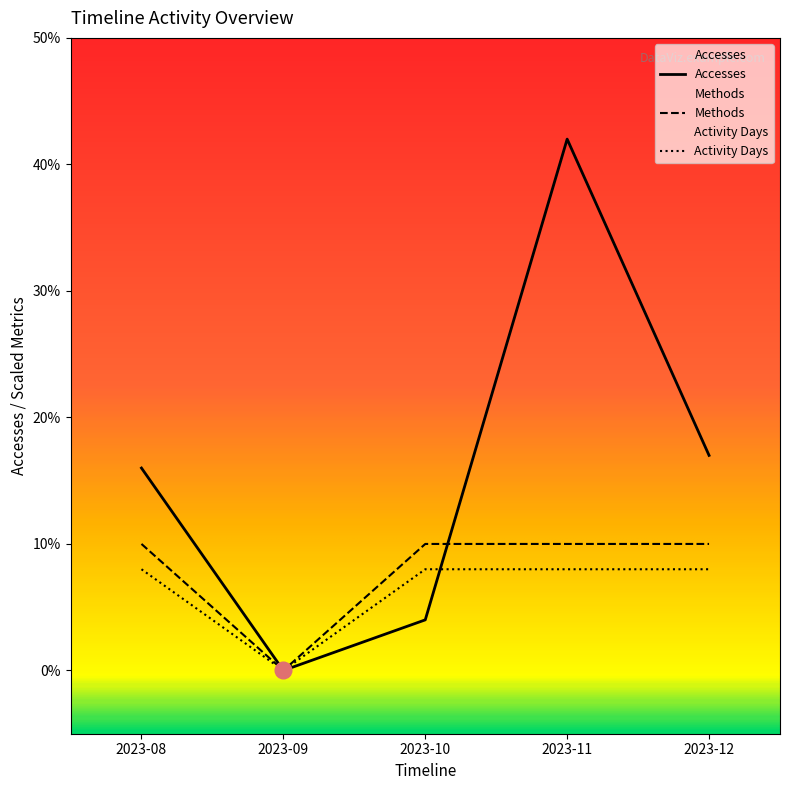

Between 2023-11 and 2023-09, which is larger?

2023-11